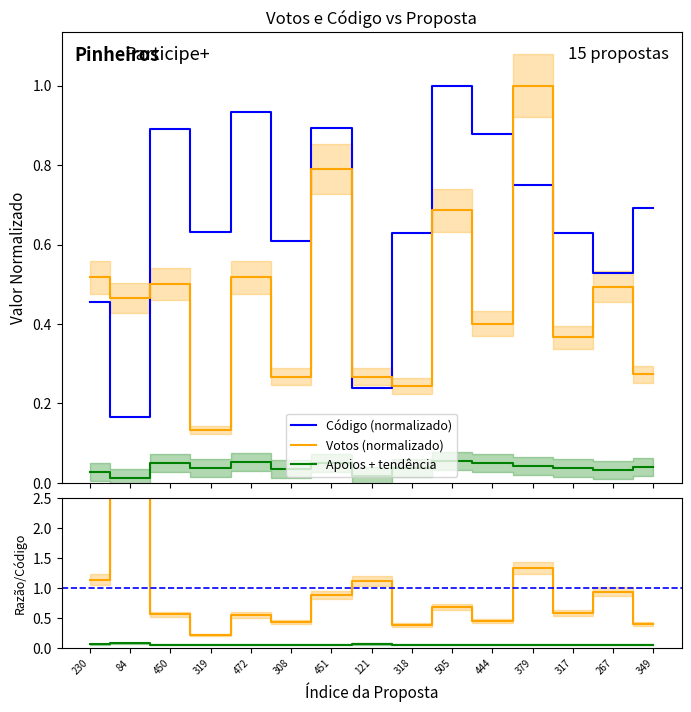

What is the difference between the maximum and minimum values in the Votos/Código series?

2.6